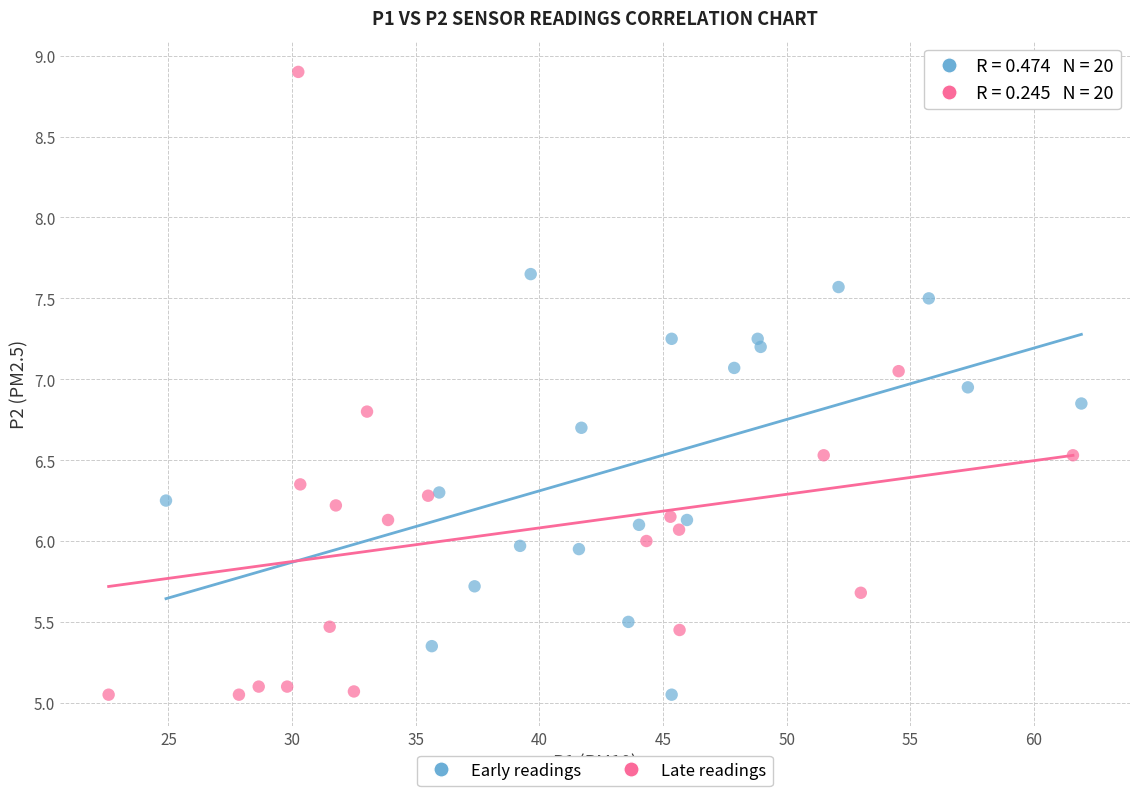

Which series has the largest Y range (max minus min)?

Late readings